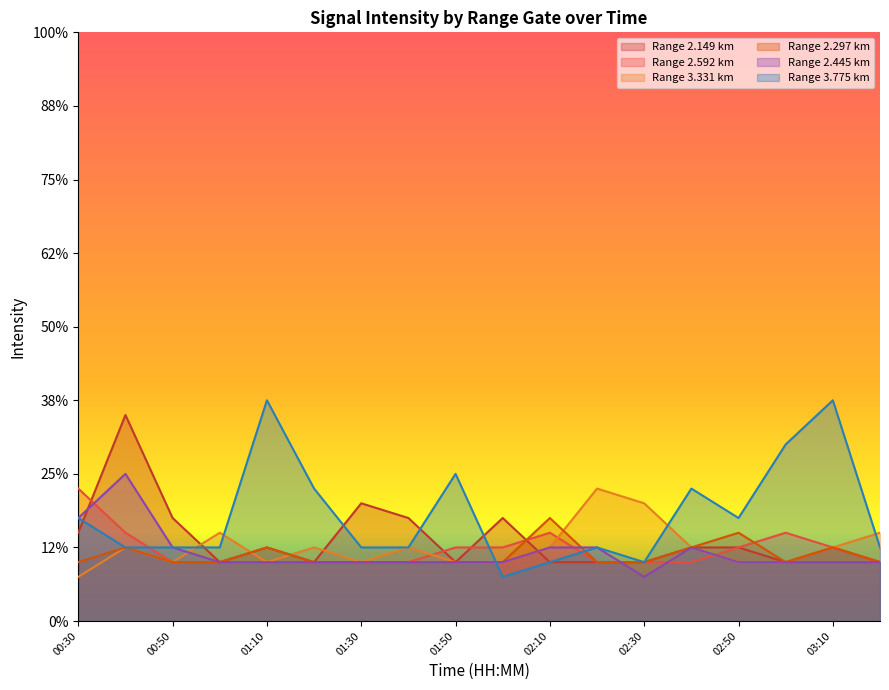

Which series changed the most between 01:10 and 03:20?

3.775